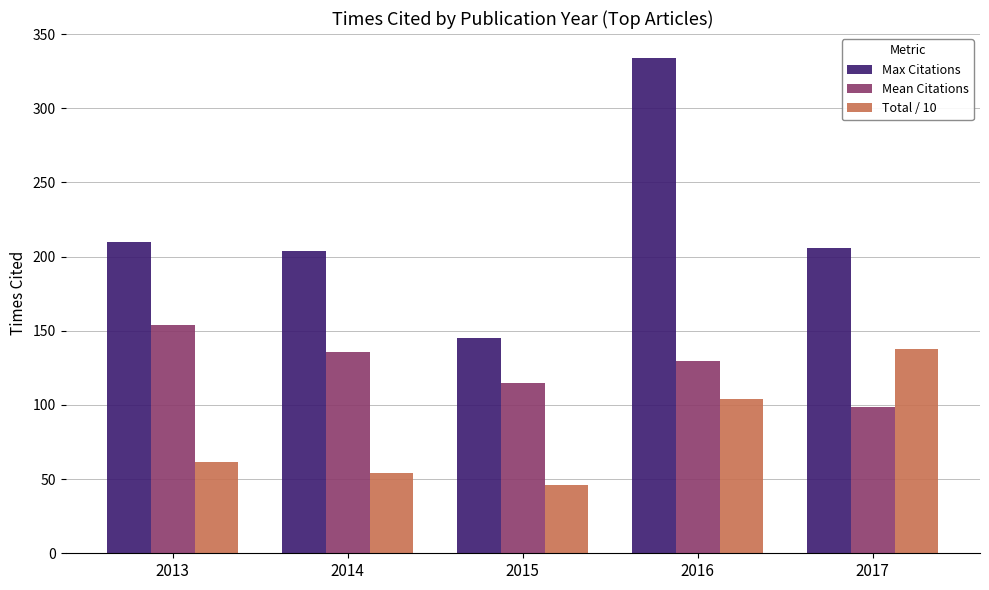

Reading left to right, transcribe all the data shown in this chart.

Max Citations: 2013=210.0	2014=204.0	2015=145.0	2016=334.0	2017=206.0
Mean Citations: 2013=154.0	2014=135.8	2015=114.8	2016=129.9	2017=98.4
Total / 10: 2013=61.6	2014=54.3	2015=45.9	2016=103.9	2017=137.7